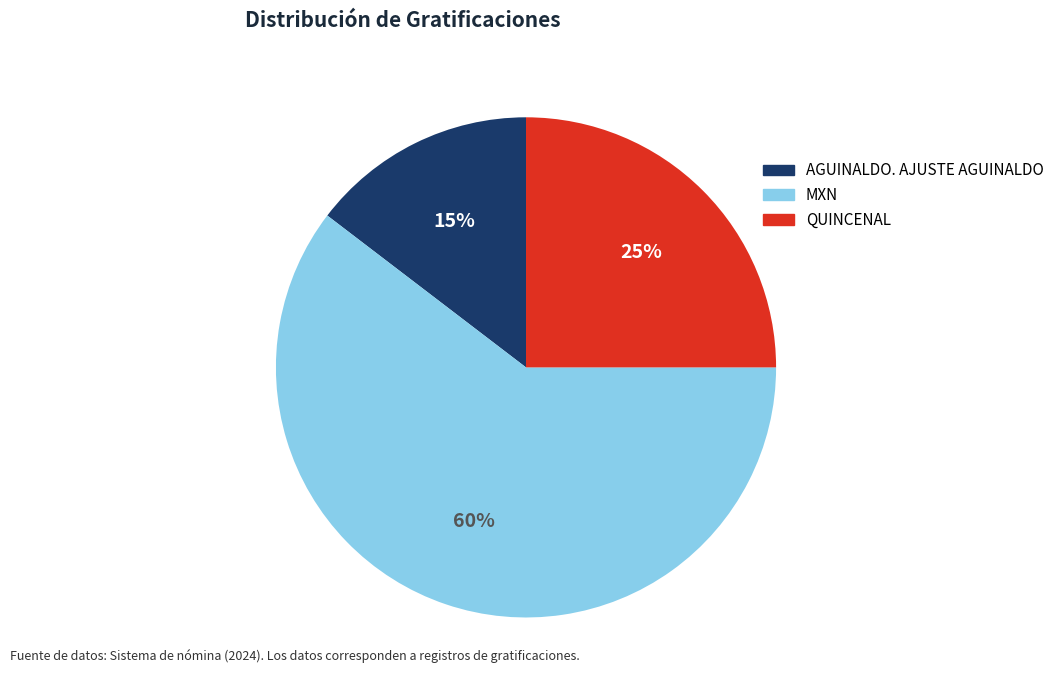

Approximately how many times larger is the value at QUINCENAL compared to AGUINALDO. AJUSTE AGUINALDO?

1.7